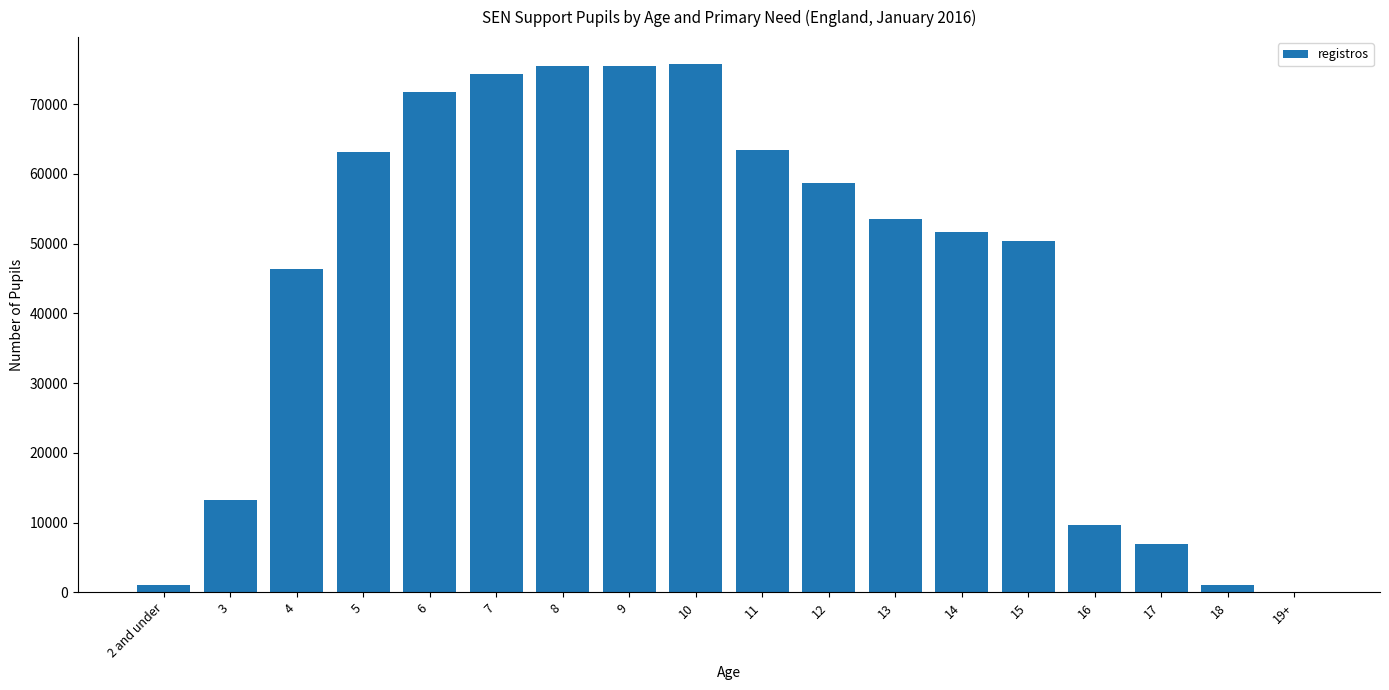

Approximately how many times larger is the value at 12 compared to 16?

6.1